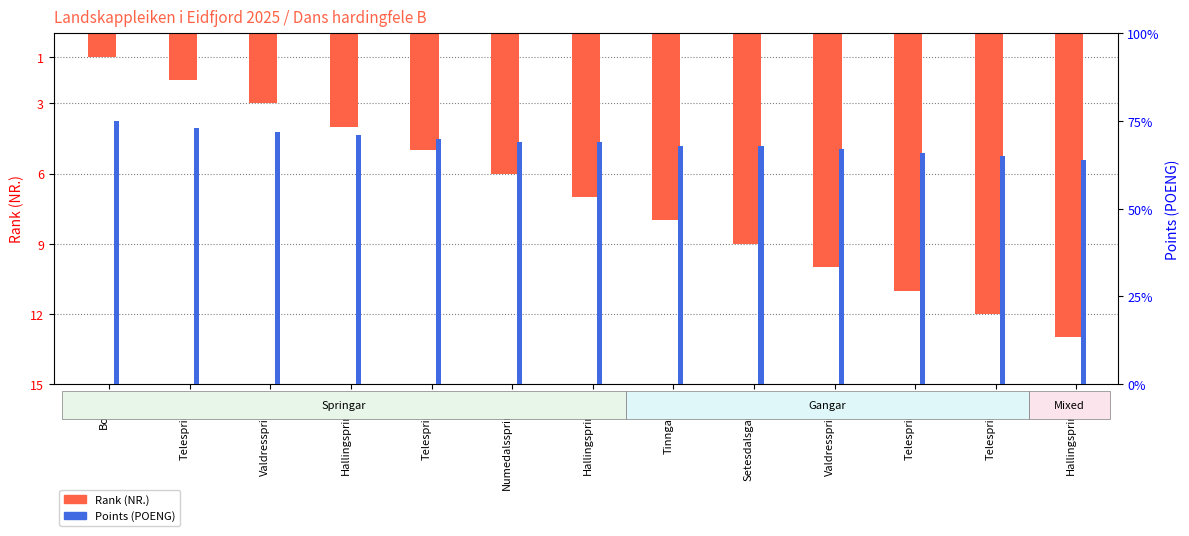

Is the value of Rank (NR.) at Telespringar greater than the value of Points (POENG) at Setesdalsgangar?

No